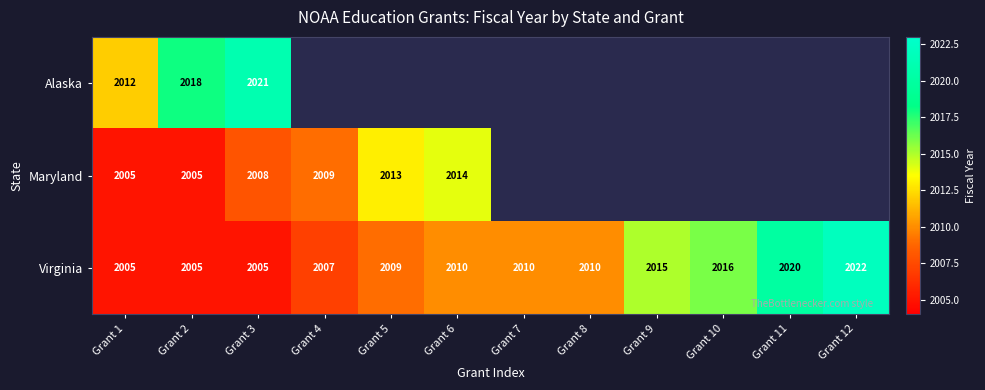

Is it true that Virginia equals 2022 at Grant 12?

True